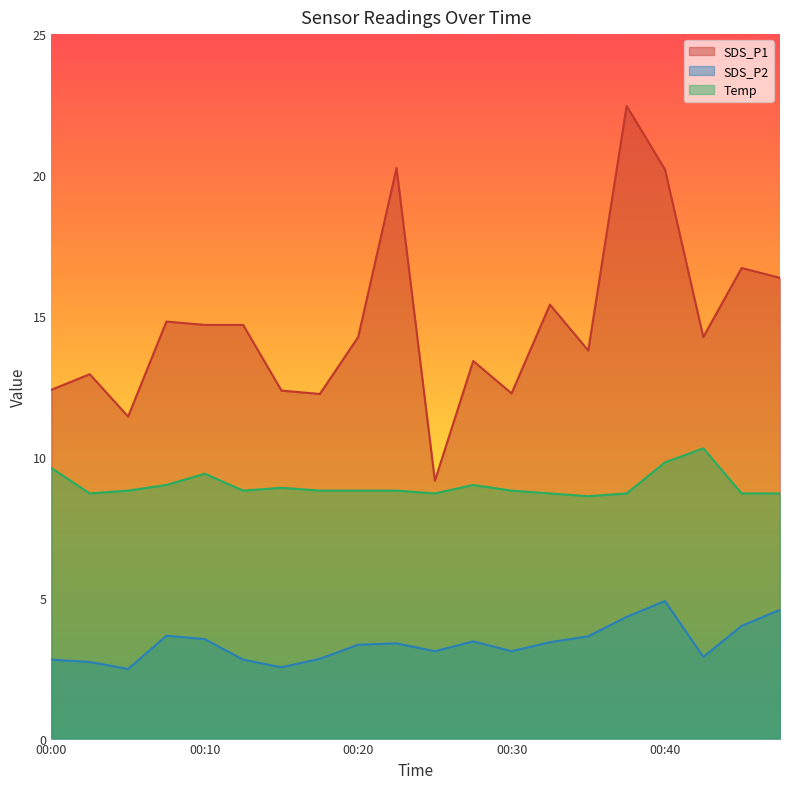

True or false: SDS_P1 has more than 0 interior local peaks.

True